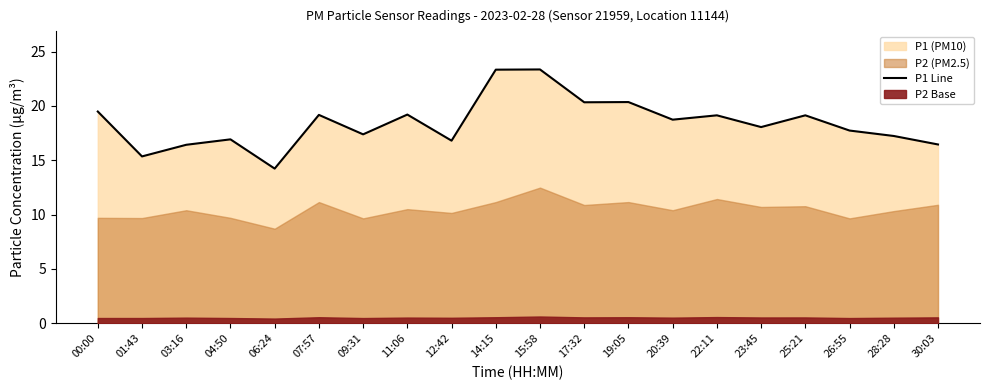

How many categories are shown in the chart?

20